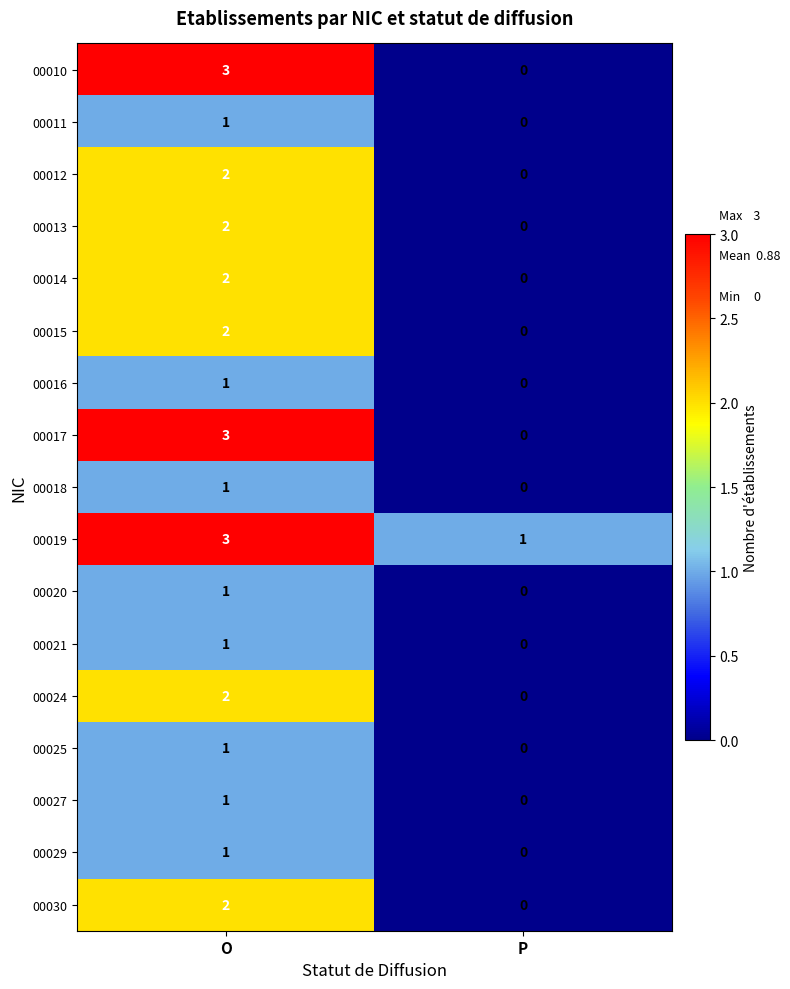

The 00024 series shows 2 at O. True or false?

True